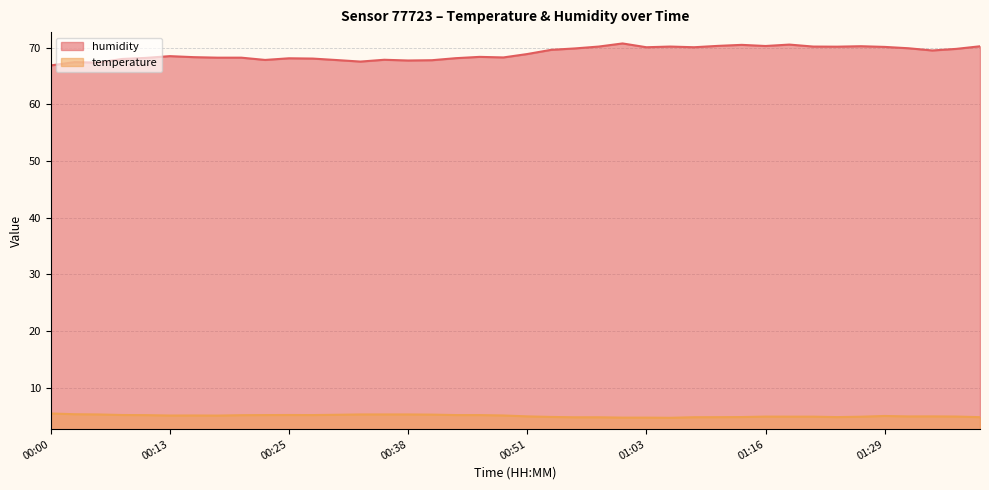

At which label does temperature first exceed 5?

00:00